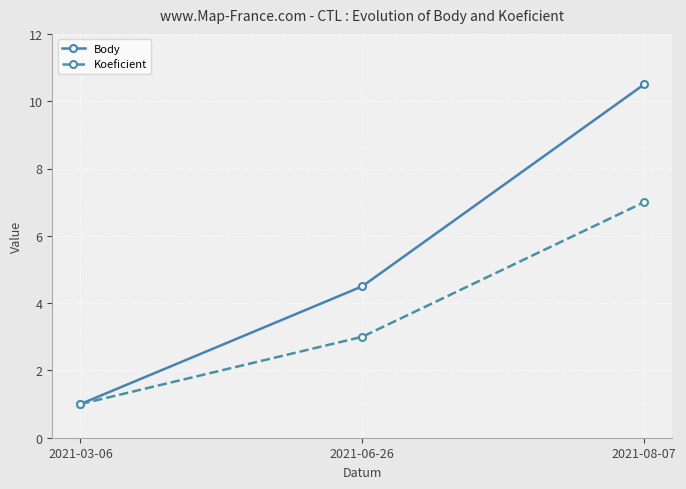

What is the sum of the Koeficient values at 2021-06-26 and 2021-08-07?

10.0